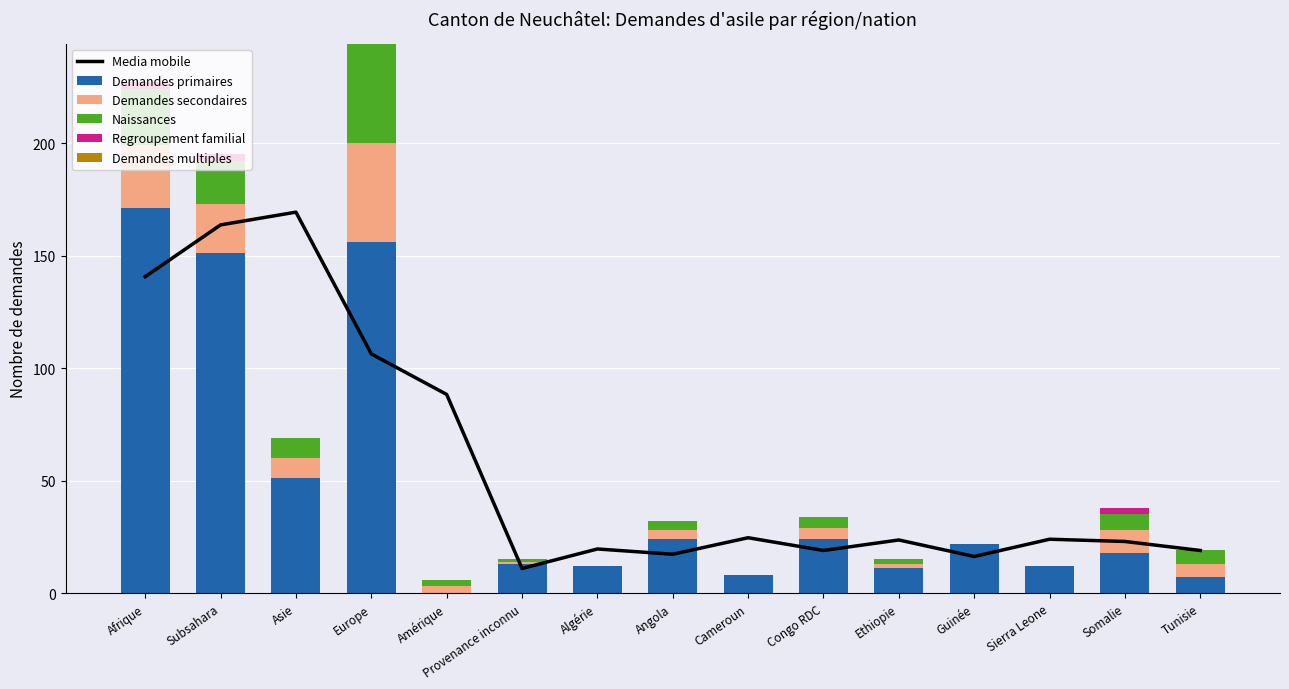

Read the Demandes secondaires value at Somalie.

10.0